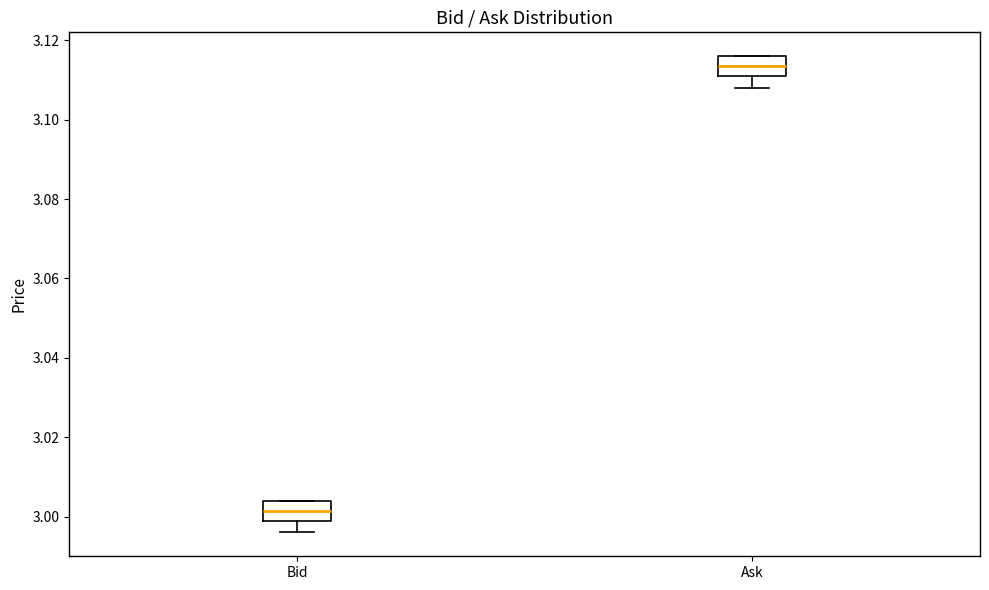

Which box has the lowest median line?

Bid